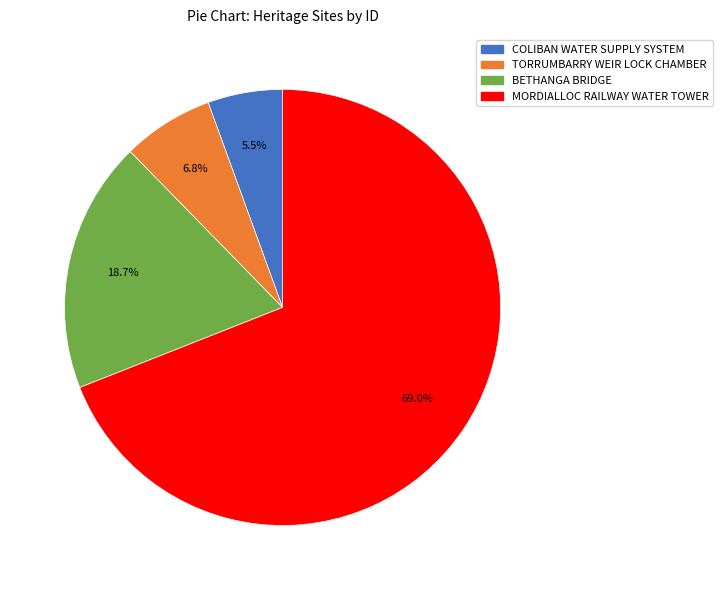

Between TORRUMBARRY WEIR LOCK CHAMBER and COLIBAN WATER SUPPLY SYSTEM, which is larger?

TORRUMBARRY WEIR LOCK CHAMBER